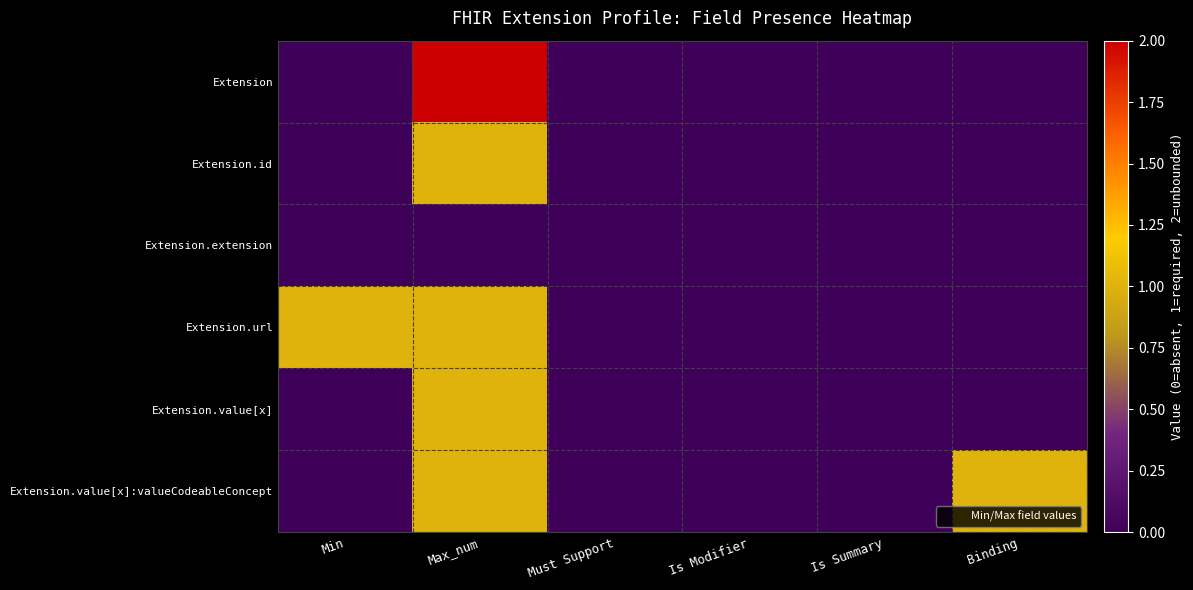

How many categories are shown in the chart?

6